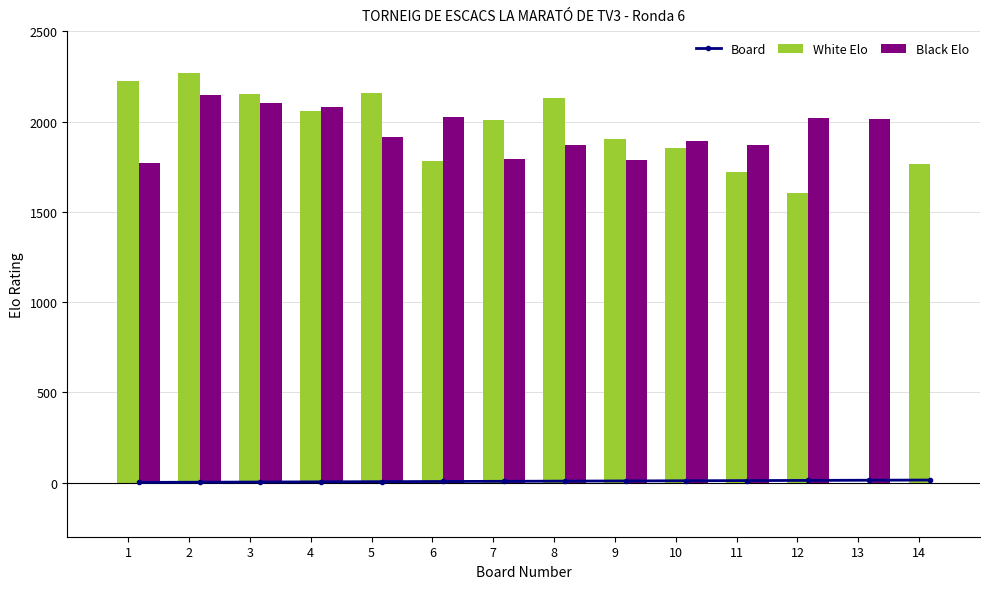

The value of White Elo at 11 is 1019. True or false?

False